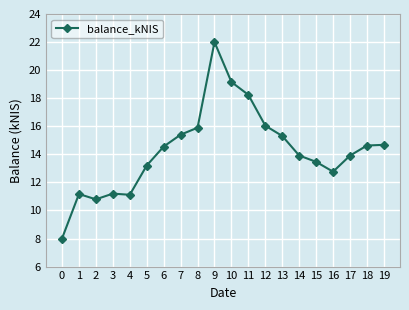

True or false: the data has more than 1 interior local peaks.

True